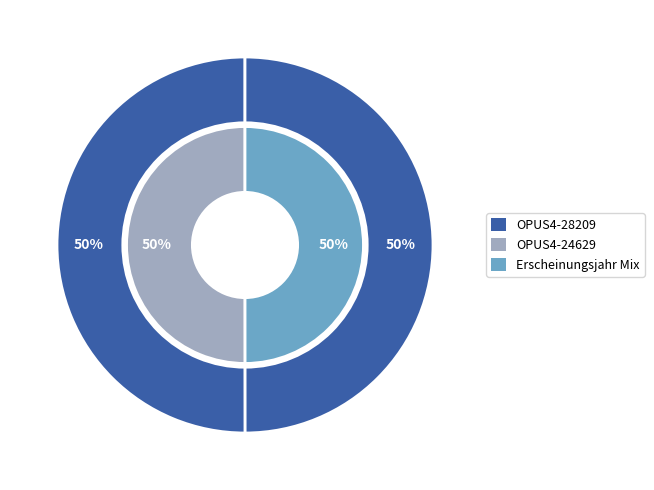

What percentage is the OPUS4-28209 slice, to the nearest percent?

50%